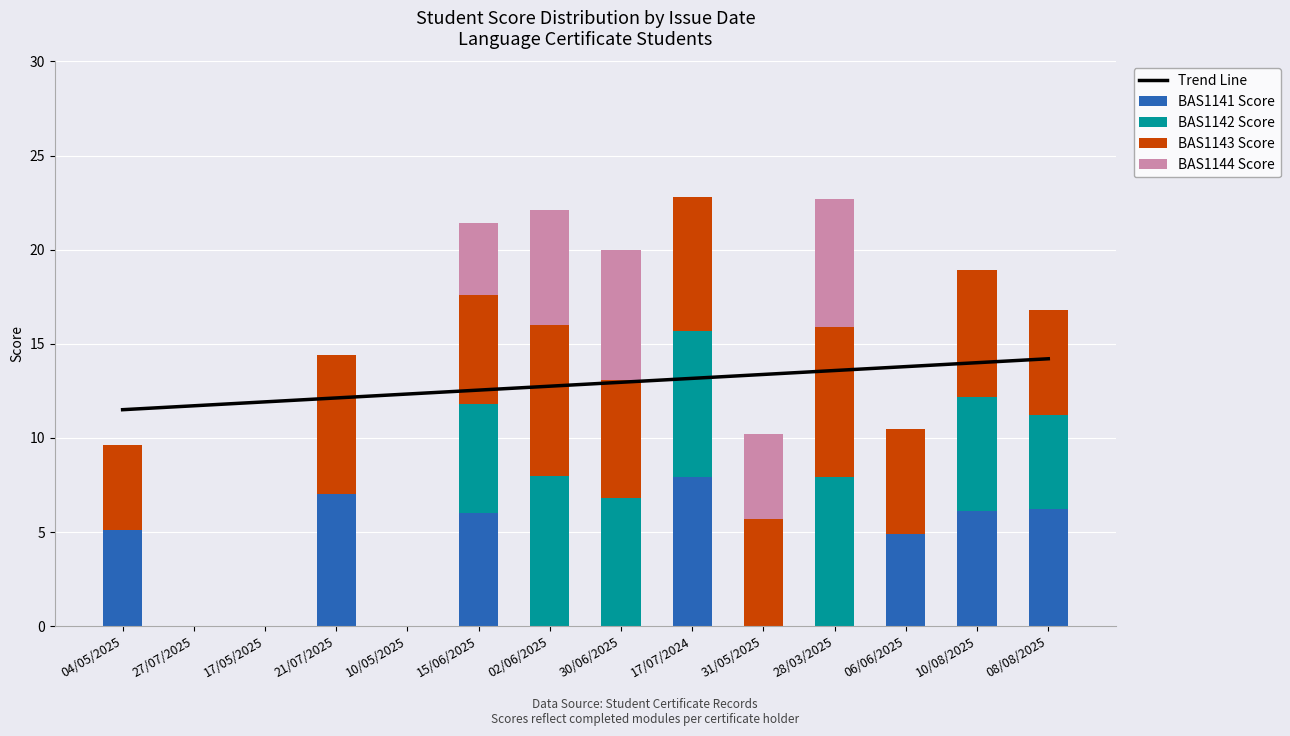

What is the difference between the highest and lowest values at 02/06/2025?

12.7